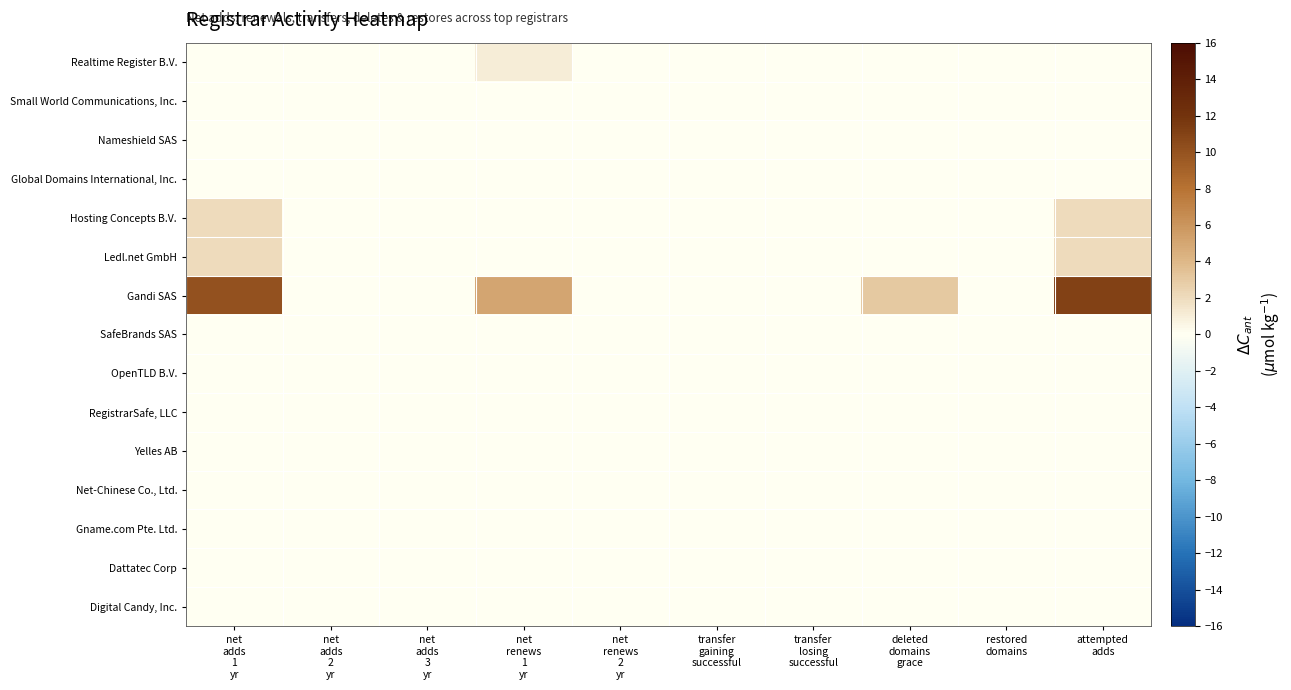

Reading left to right, extract all data points from this chart.

Realtime Register B.V.: net
adds
1
yr=0	net
adds
2
yr=0	net
adds
3
yr=0	net
renews
1
yr=1	net
renews
2
yr=0	transfer
gaining
successful=0	transfer
losing
successful=0	deleted
domains
grace=0	restored
domains=0	attempted
adds=0
Small World Communications, Inc.: net
adds
1
yr=0	net
adds
2
yr=0	net
adds
3
yr=0	net
renews
1
yr=0	net
renews
2
yr=0	transfer
gaining
successful=0	transfer
losing
successful=0	deleted
domains
grace=0	restored
domains=0	attempted
adds=0
Nameshield SAS: net
adds
1
yr=0	net
adds
2
yr=0	net
adds
3
yr=0	net
renews
1
yr=0	net
renews
2
yr=0	transfer
gaining
successful=0	transfer
losing
successful=0	deleted
domains
grace=0	restored
domains=0	attempted
adds=0
Global Domains International, Inc.: net
adds
1
yr=0	net
adds
2
yr=0	net
adds
3
yr=0	net
renews
1
yr=0	net
renews
2
yr=0	transfer
gaining
successful=0	transfer
losing
successful=0	deleted
domains
grace=0	restored
domains=0	attempted
adds=0
Hosting Concepts B.V.: net
adds
1
yr=2	net
adds
2
yr=0	net
adds
3
yr=0	net
renews
1
yr=0	net
renews
2
yr=0	transfer
gaining
successful=0	transfer
losing
successful=0	deleted
domains
grace=0	restored
domains=0	attempted
adds=2
Ledl.net GmbH: net
adds
1
yr=2	net
adds
2
yr=0	net
adds
3
yr=0	net
renews
1
yr=0	net
renews
2
yr=0	transfer
gaining
successful=0	transfer
losing
successful=0	deleted
domains
grace=0	restored
domains=0	attempted
adds=2
Gandi SAS: net
adds
1
yr=10	net
adds
2
yr=0	net
adds
3
yr=0	net
renews
1
yr=5	net
renews
2
yr=0	transfer
gaining
successful=0	transfer
losing
successful=0	deleted
domains
grace=3	restored
domains=0	attempted
adds=11
SafeBrands SAS: net
adds
1
yr=0	net
adds
2
yr=0	net
adds
3
yr=0	net
renews
1
yr=0	net
renews
2
yr=0	transfer
gaining
successful=0	transfer
losing
successful=0	deleted
domains
grace=0	restored
domains=0	attempted
adds=0
OpenTLD B.V.: net
adds
1
yr=0	net
adds
2
yr=0	net
adds
3
yr=0	net
renews
1
yr=0	net
renews
2
yr=0	transfer
gaining
successful=0	transfer
losing
successful=0	deleted
domains
grace=0	restored
domains=0	attempted
adds=0
RegistrarSafe, LLC: net
adds
1
yr=0	net
adds
2
yr=0	net
adds
3
yr=0	net
renews
1
yr=0	net
renews
2
yr=0	transfer
gaining
successful=0	transfer
losing
successful=0	deleted
domains
grace=0	restored
domains=0	attempted
adds=0
Yelles AB: net
adds
1
yr=0	net
adds
2
yr=0	net
adds
3
yr=0	net
renews
1
yr=0	net
renews
2
yr=0	transfer
gaining
successful=0	transfer
losing
successful=0	deleted
domains
grace=0	restored
domains=0	attempted
adds=0
Net-Chinese Co., Ltd.: net
adds
1
yr=0	net
adds
2
yr=0	net
adds
3
yr=0	net
renews
1
yr=0	net
renews
2
yr=0	transfer
gaining
successful=0	transfer
losing
successful=0	deleted
domains
grace=0	restored
domains=0	attempted
adds=0
Gname.com Pte. Ltd.: net
adds
1
yr=0	net
adds
2
yr=0	net
adds
3
yr=0	net
renews
1
yr=0	net
renews
2
yr=0	transfer
gaining
successful=0	transfer
losing
successful=0	deleted
domains
grace=0	restored
domains=0	attempted
adds=0
Dattatec Corp: net
adds
1
yr=0	net
adds
2
yr=0	net
adds
3
yr=0	net
renews
1
yr=0	net
renews
2
yr=0	transfer
gaining
successful=0	transfer
losing
successful=0	deleted
domains
grace=0	restored
domains=0	attempted
adds=0
Digital Candy, Inc.: net
adds
1
yr=0	net
adds
2
yr=0	net
adds
3
yr=0	net
renews
1
yr=0	net
renews
2
yr=0	transfer
gaining
successful=0	transfer
losing
successful=0	deleted
domains
grace=0	restored
domains=0	attempted
adds=0